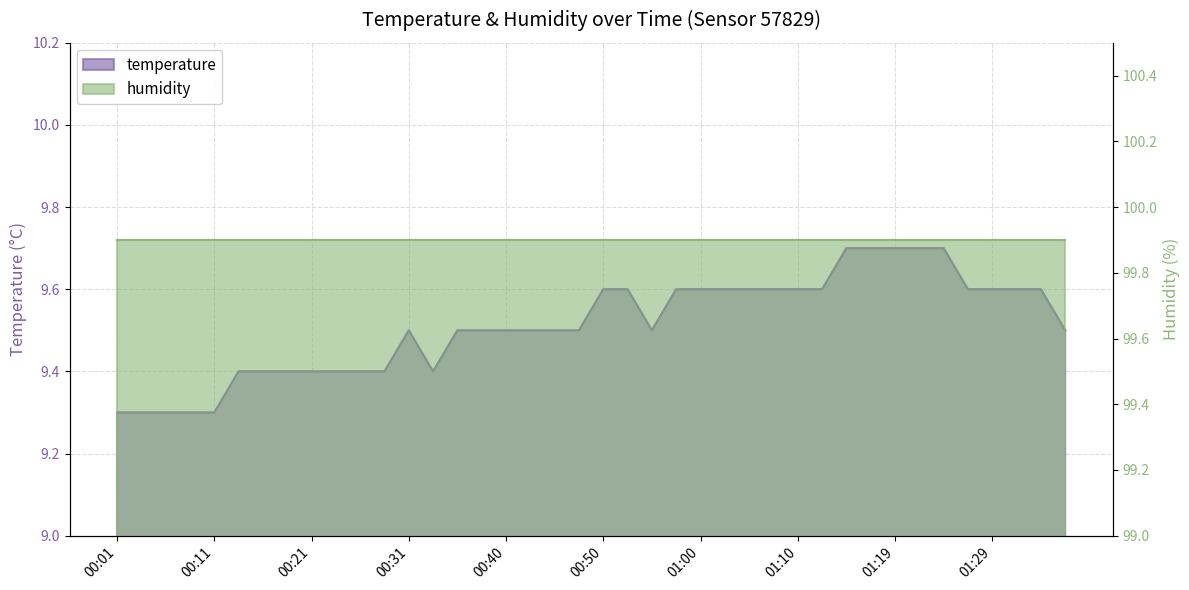

True or false: the data shows 2.8 at 01:34.

False